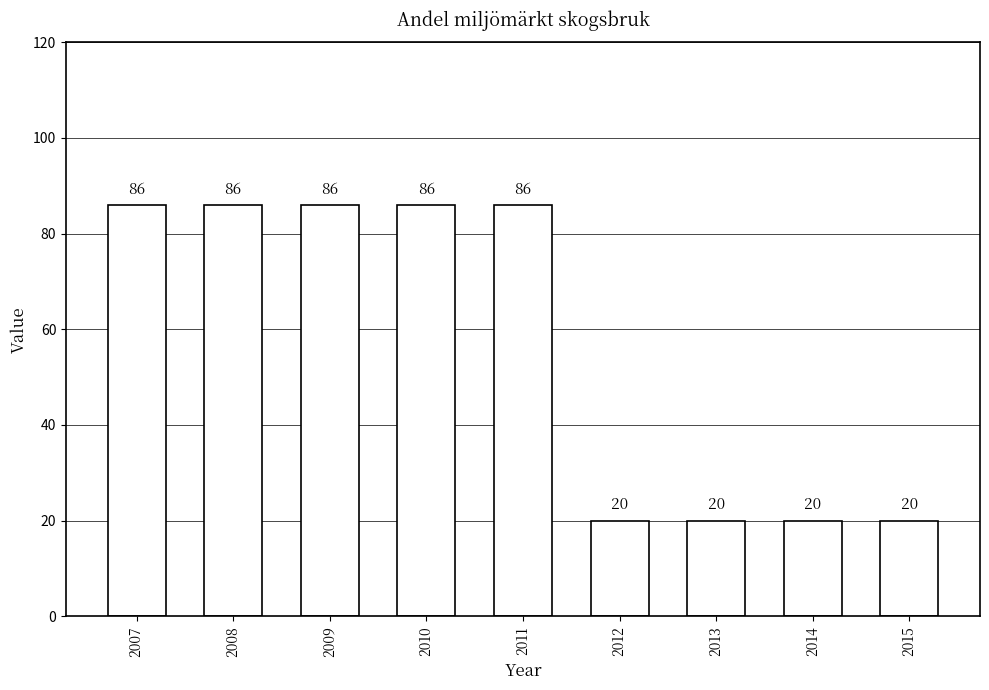

Is it true that the value at 2015 is 27?

False